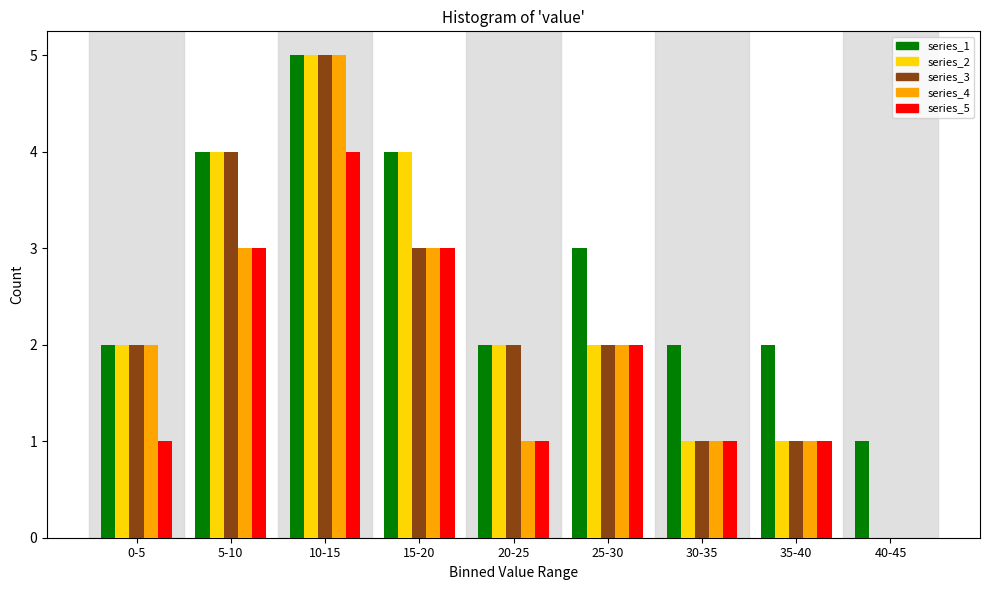

At which label does series_4 reach its peak?

10-15